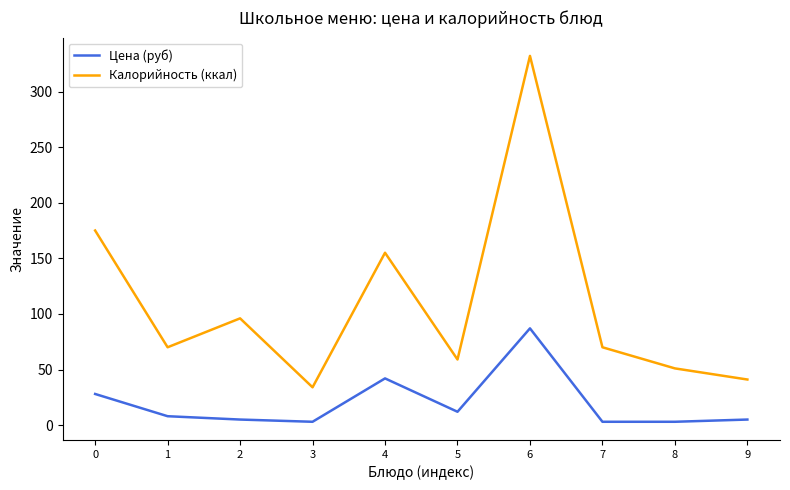

What are all the series names shown in the legend?

Цена (руб), Калорийность (ккал)